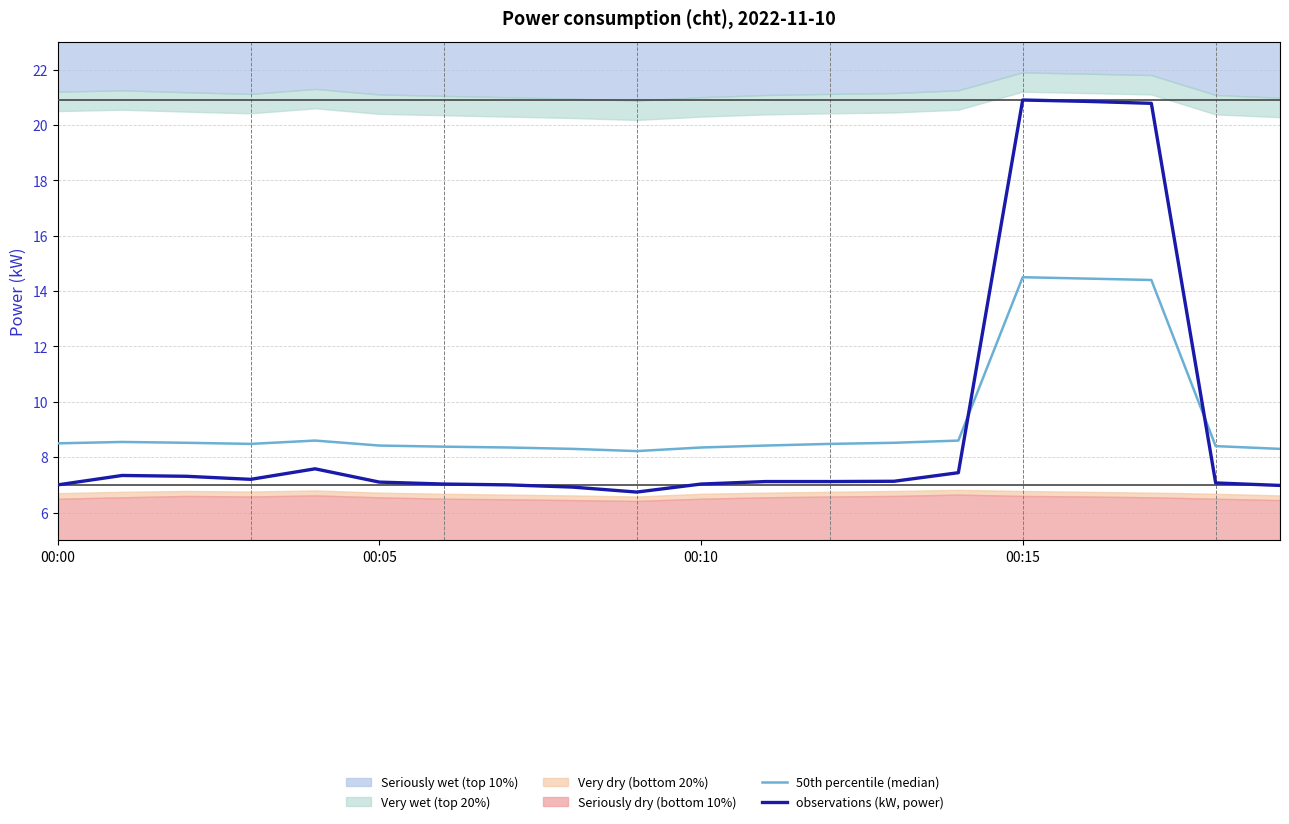

What is the average value of the observations (kW, power) series?

9.2